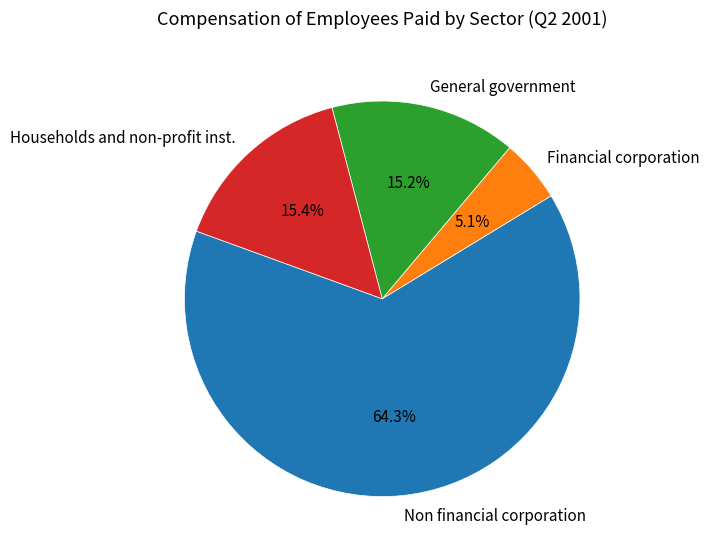

To the nearest percent, what portion does Non financial corporation represent?

64%